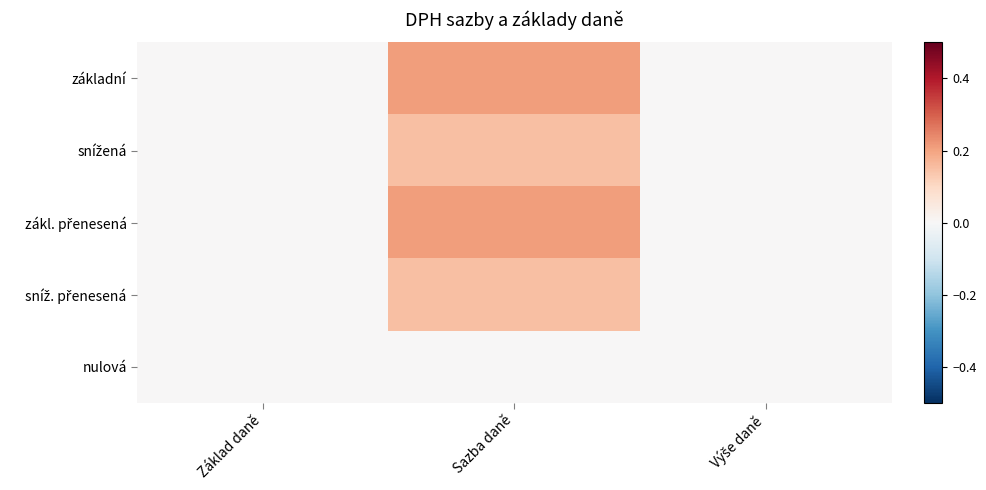

List the series in order of their peak value, highest first.

základní, zákl. přenesená, snížená, sníž. přenesená, nulová